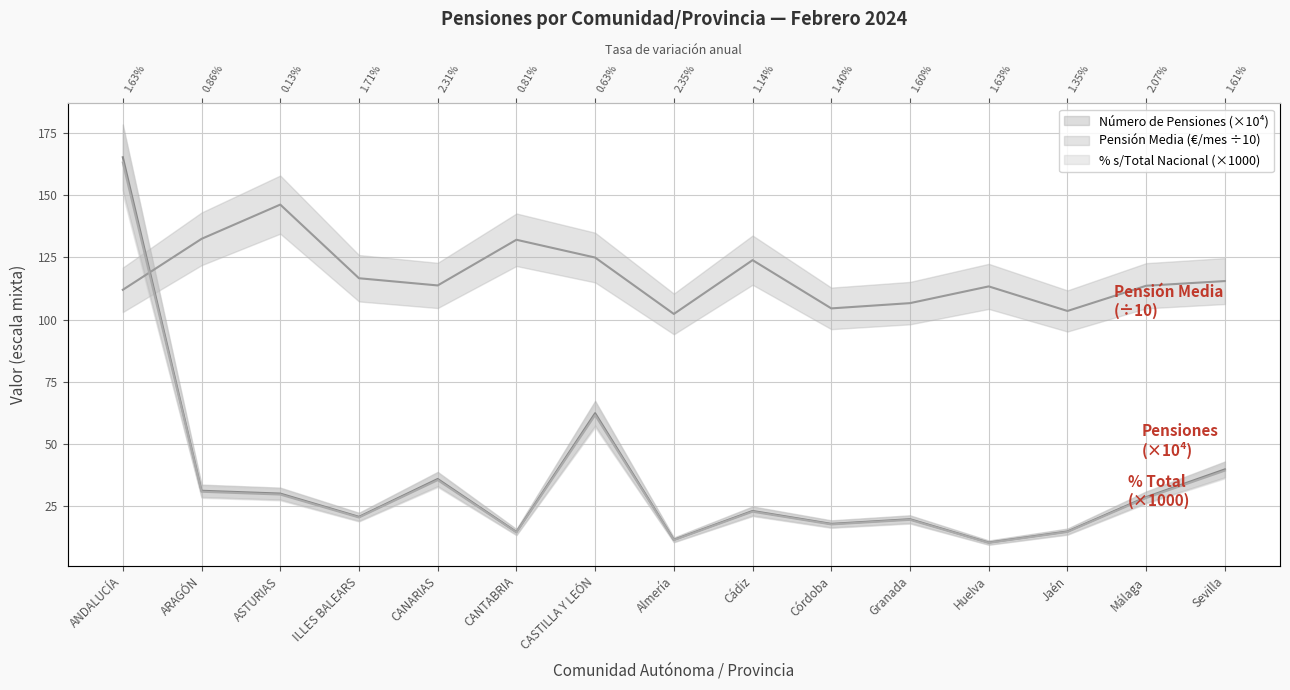

True or false: % SOBRE TOTAL NACIONAL (Pensiones) and NÚMERO DE PENSIONES intersect in this chart.

False